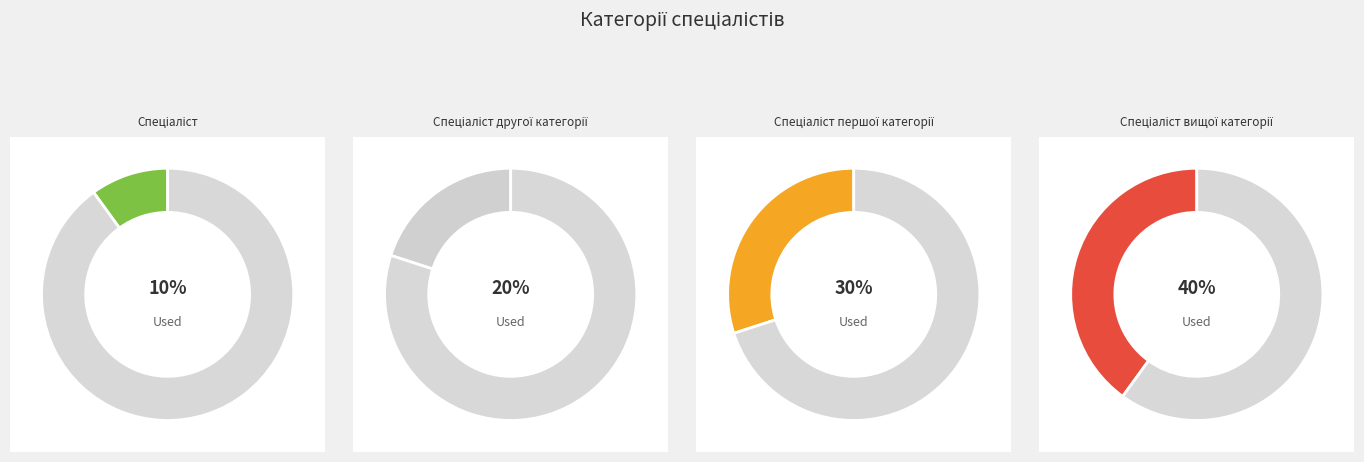

Is it true that Спеціаліст вищої категорії is 40% of the pie?

True